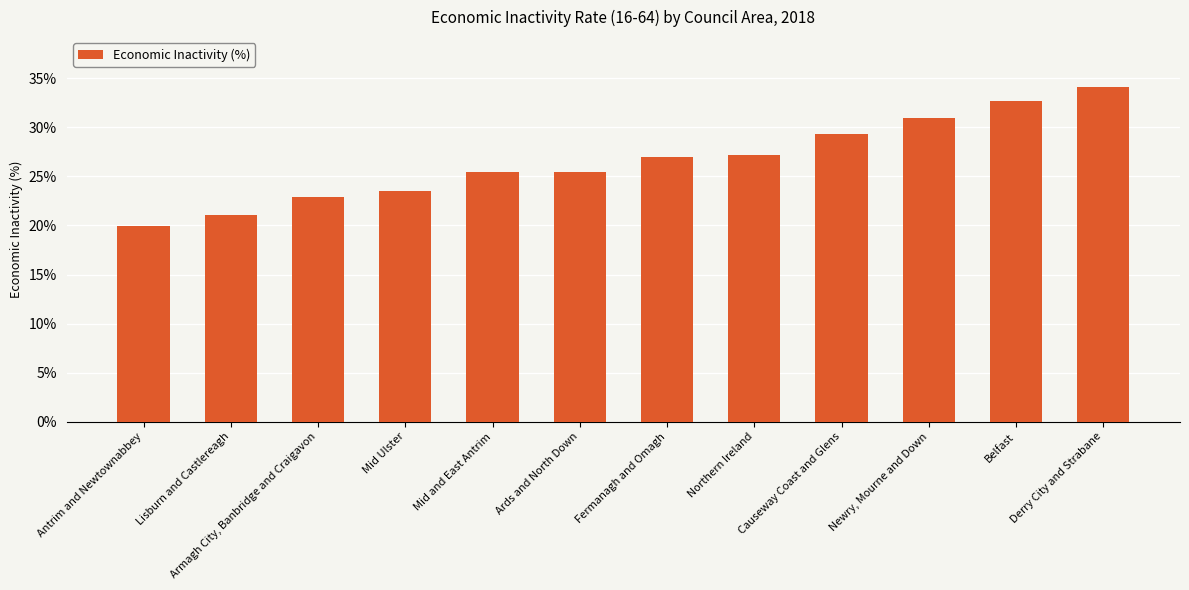

List the labels in order of value, smallest first.

Antrim and Newtownabbey, Lisburn and Castlereagh, Armagh City, Banbridge and Craigavon, Mid Ulster, Mid and East Antrim, Ards and North Down, Fermanagh and Omagh, Northern Ireland, Causeway Coast and Glens, Newry, Mourne and Down, Belfast, Derry City and Strabane